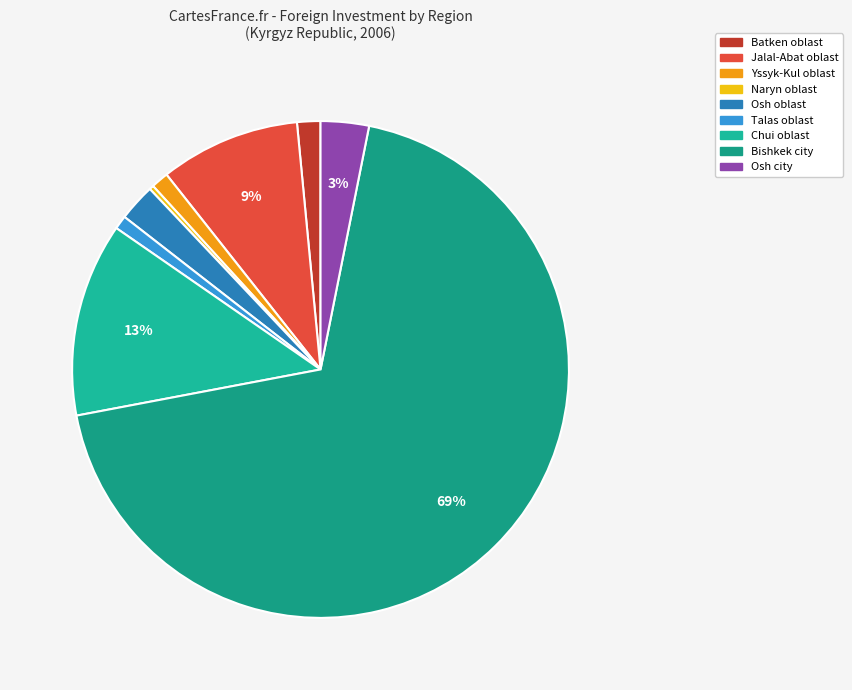

Approximately how many times larger is the value at Jalal-Abat oblast compared to Chui oblast?

0.7